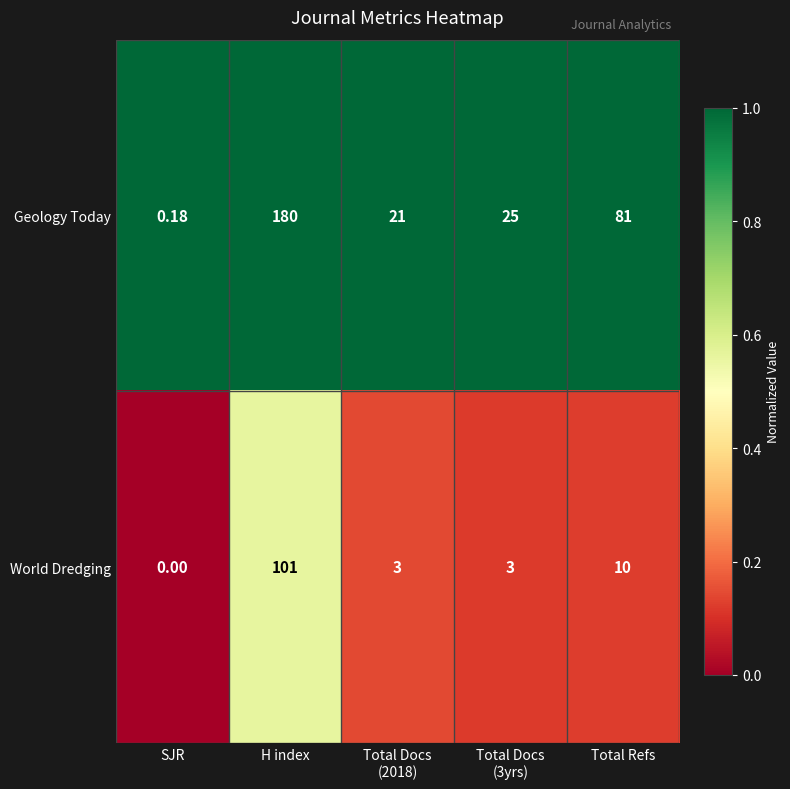

List the series in order of their peak value, lowest first.

World Dredging, Geology Today